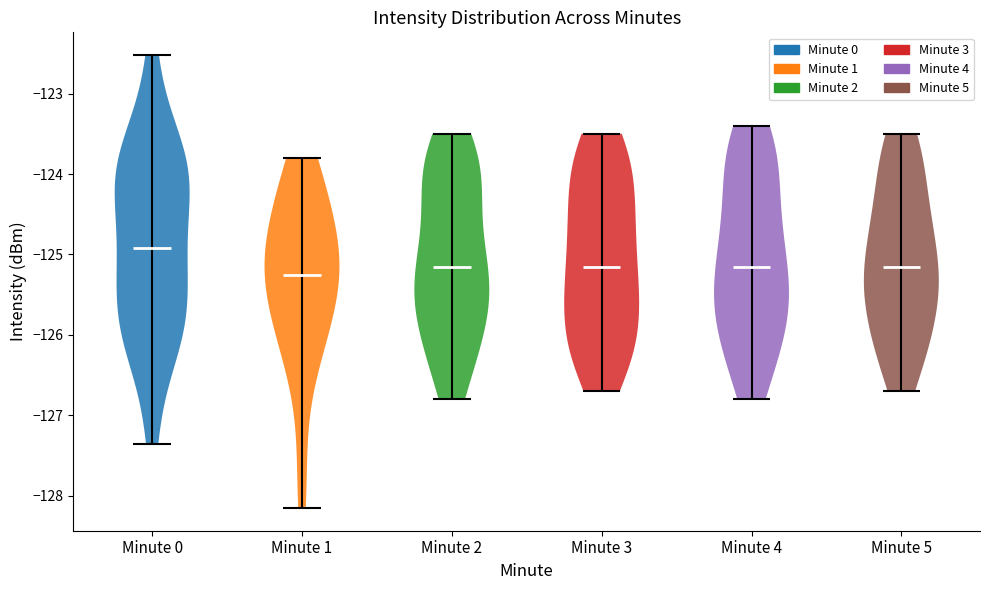

What is the lowest point the violin for Minute 1 reaches on the y-axis? The values are not printed on the chart, so give them approximately, as read against the axis.

-128.2